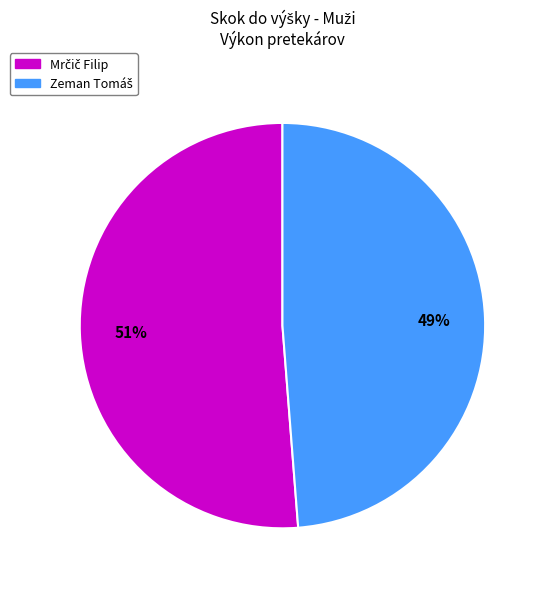

Count the number of slices in the pie.

2